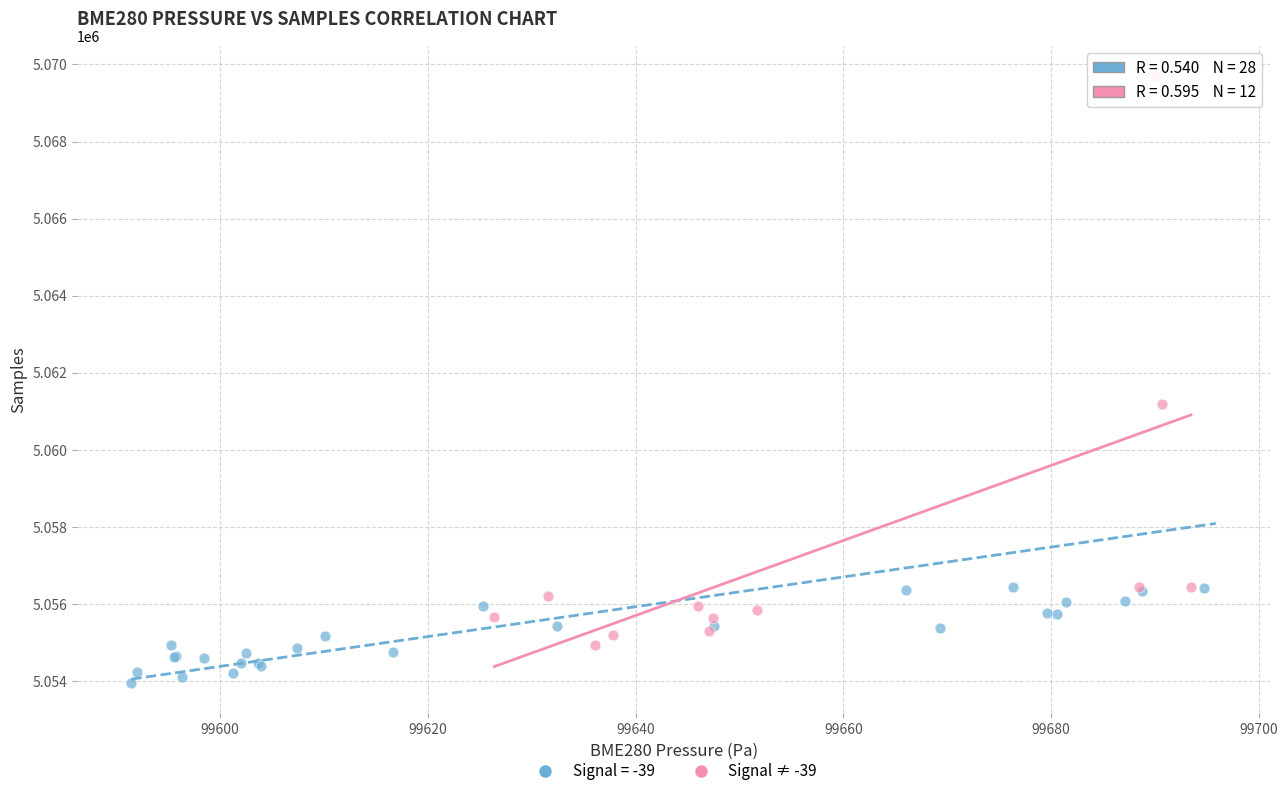

Which series contains the lowest Y value?

Signal = -39